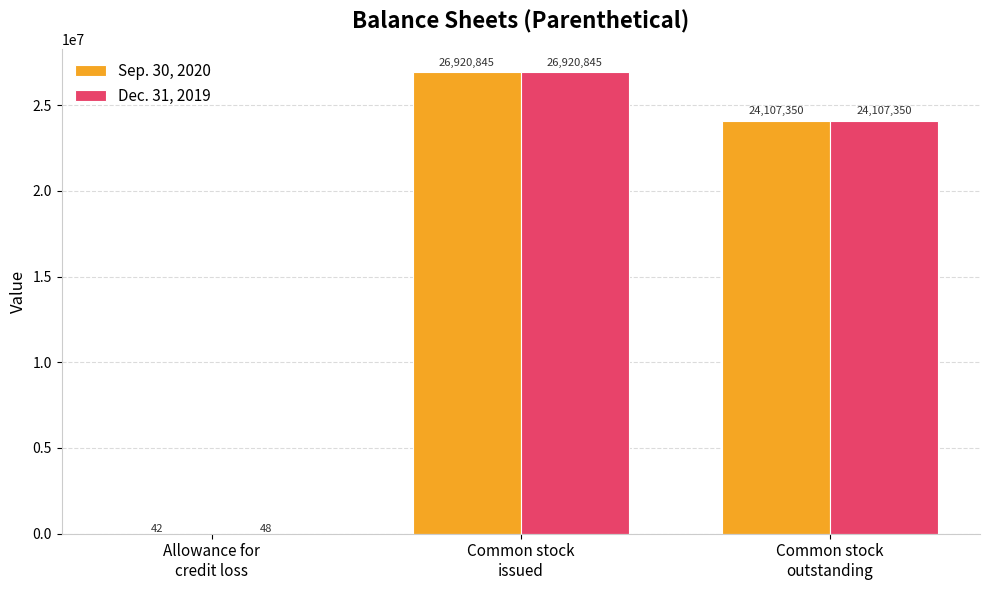

How many groups of bars are there?

3